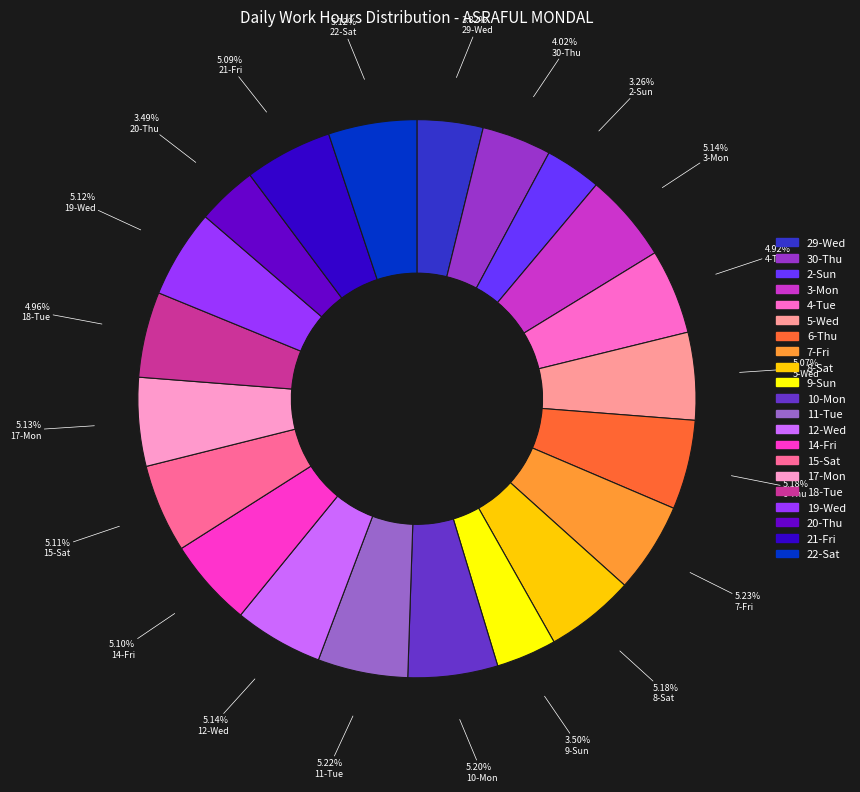

What is the ratio of the value at 22-Sat to the value at 19-Wed?

1.0